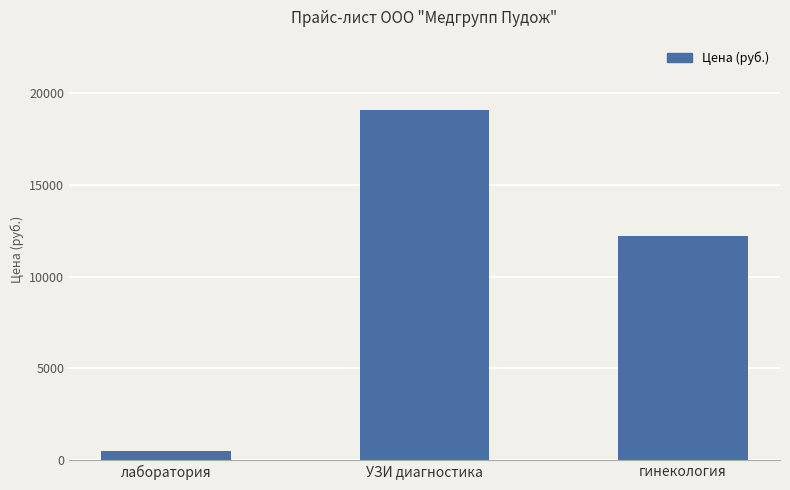

What is the average value?

10600